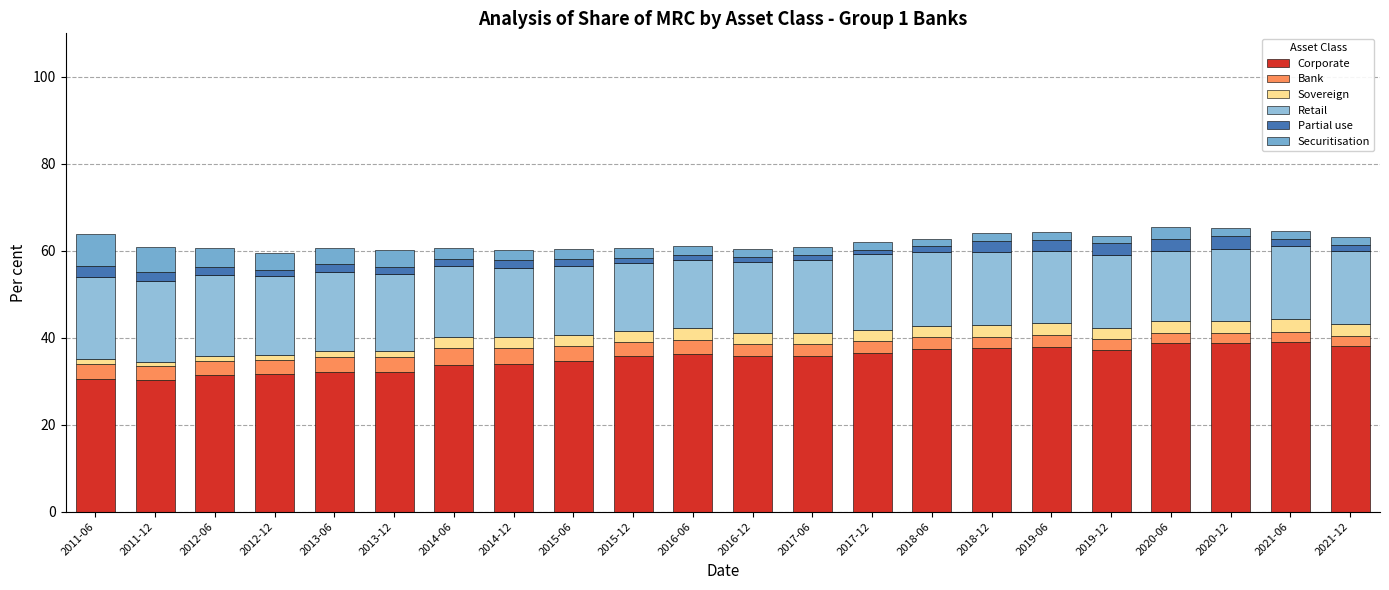

The Bank series shows 3.4 at 2013-12. True or false?

True